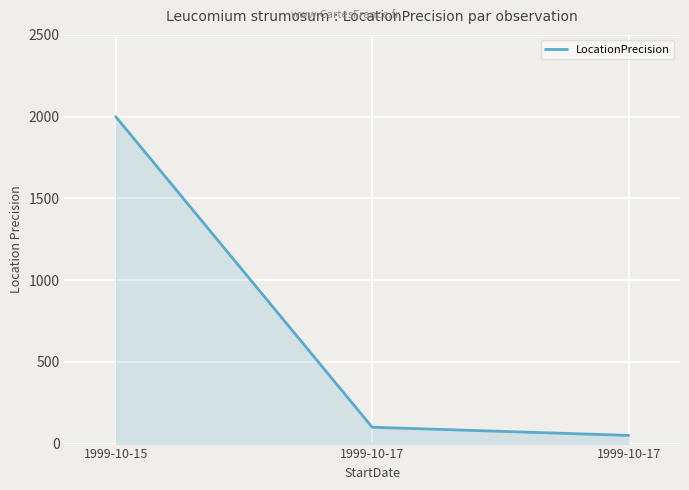

What is the change in value from 1999-10-17 to 1999-10-17?

-50